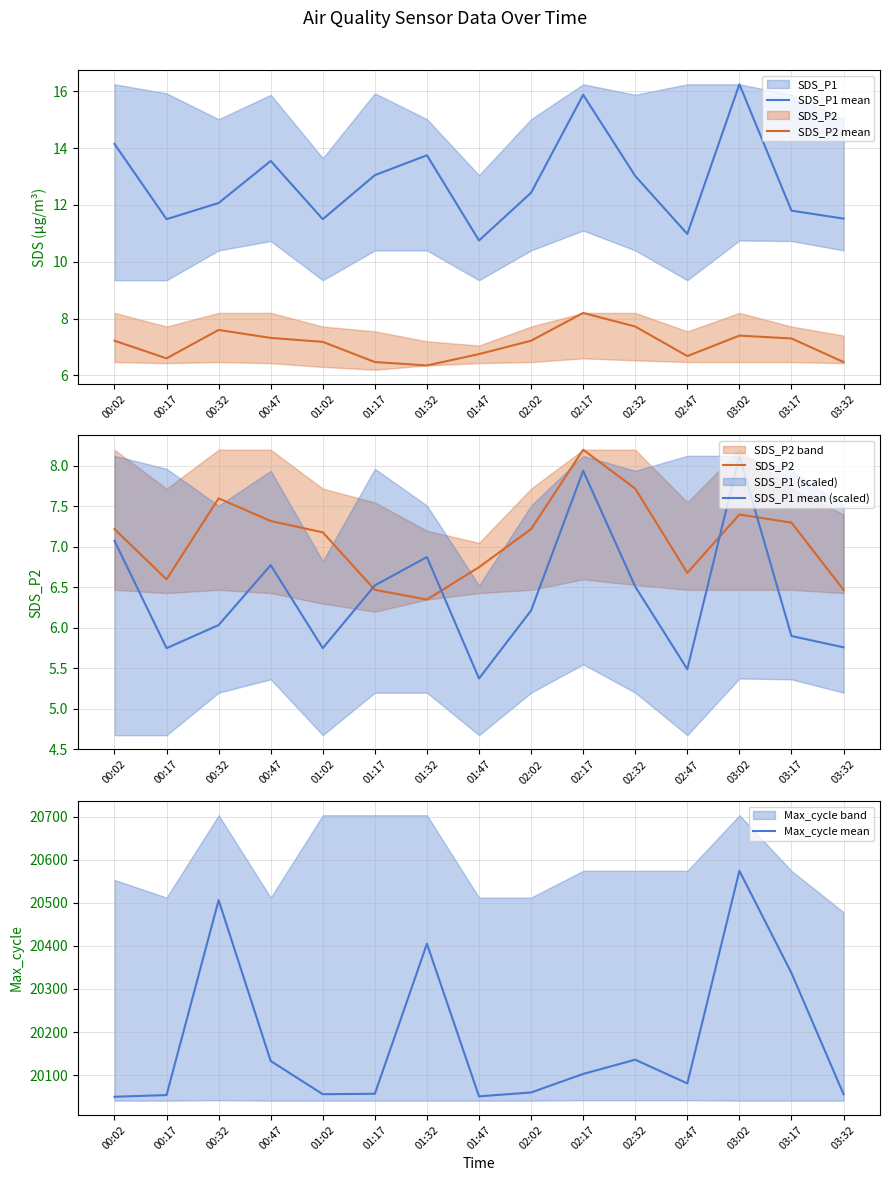

At which category does the chart reach its minimum across all series?

01:47